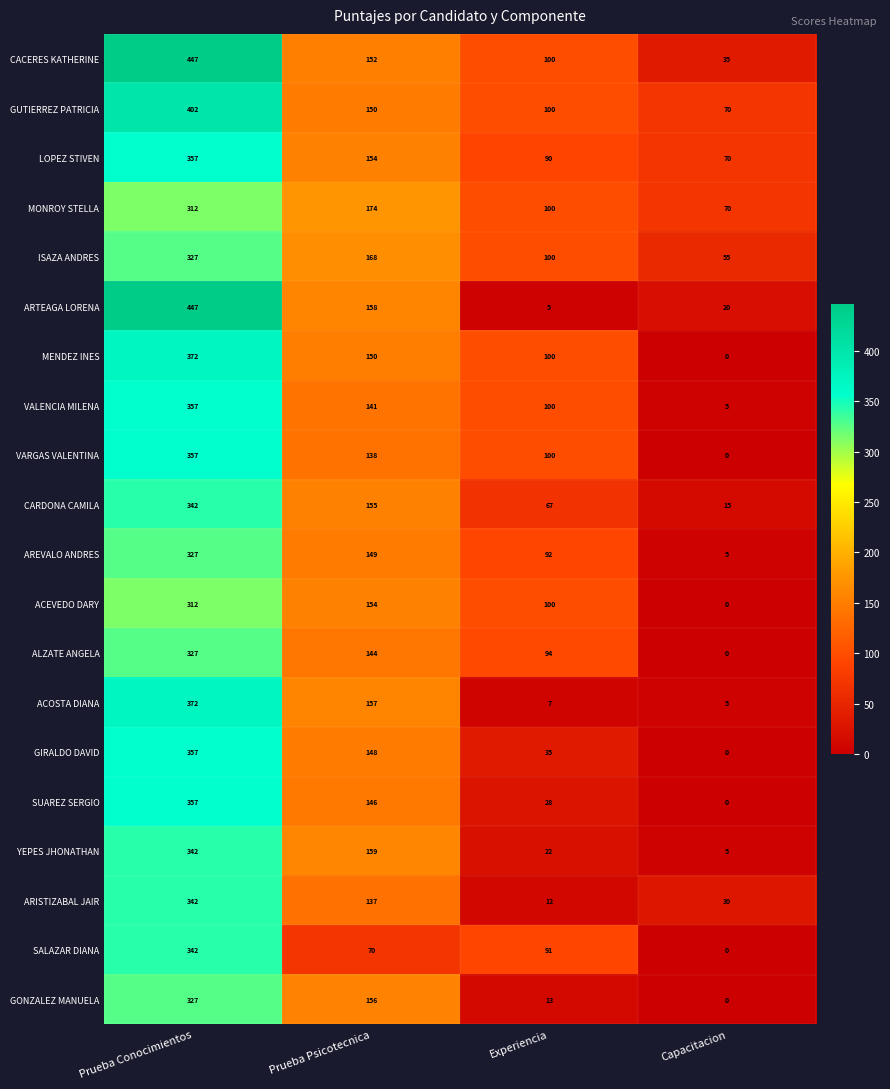

Which category has the lowest value across all series?

Capacitacion